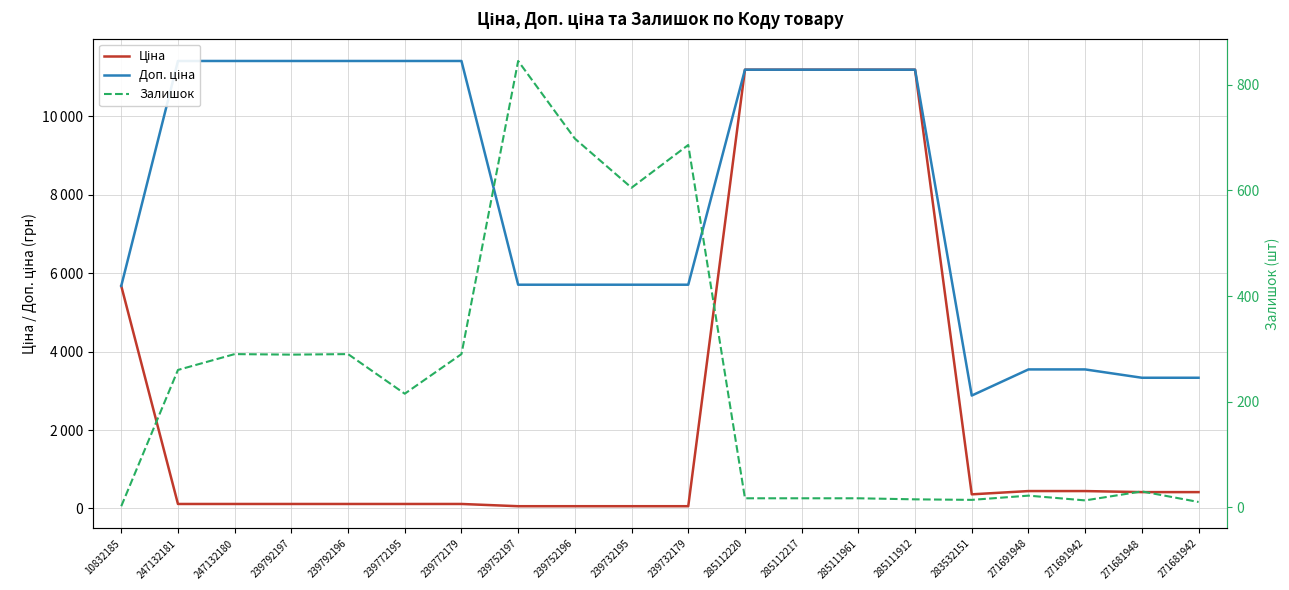

True or false: Ціна has more than 0 interior local peaks.

False